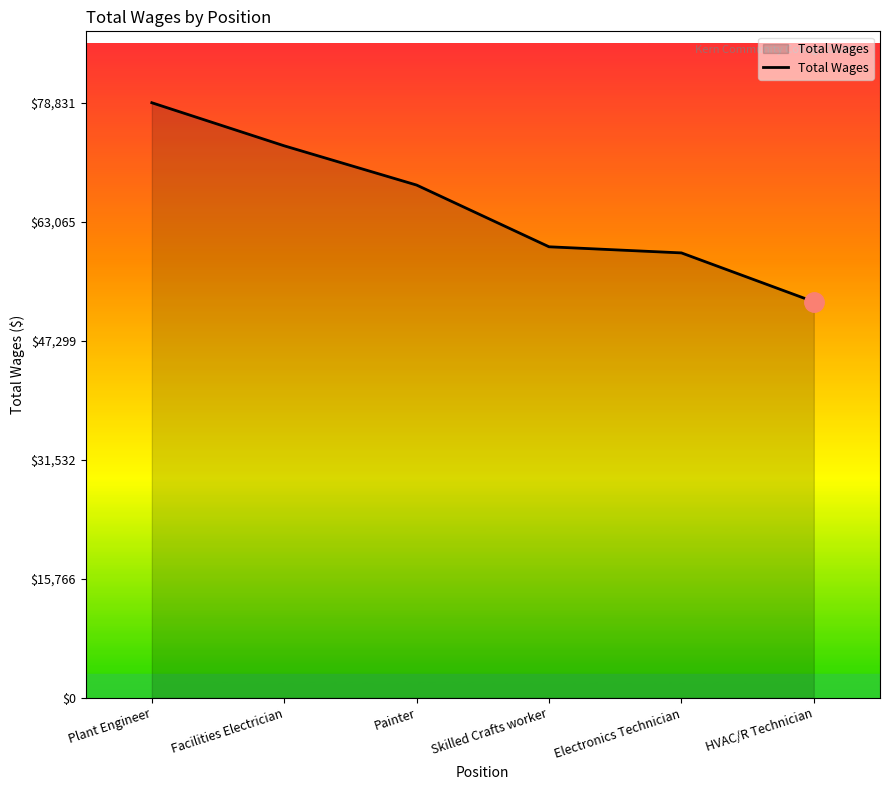

At which category does the chart reach its peak across all series?

Plant Engineer